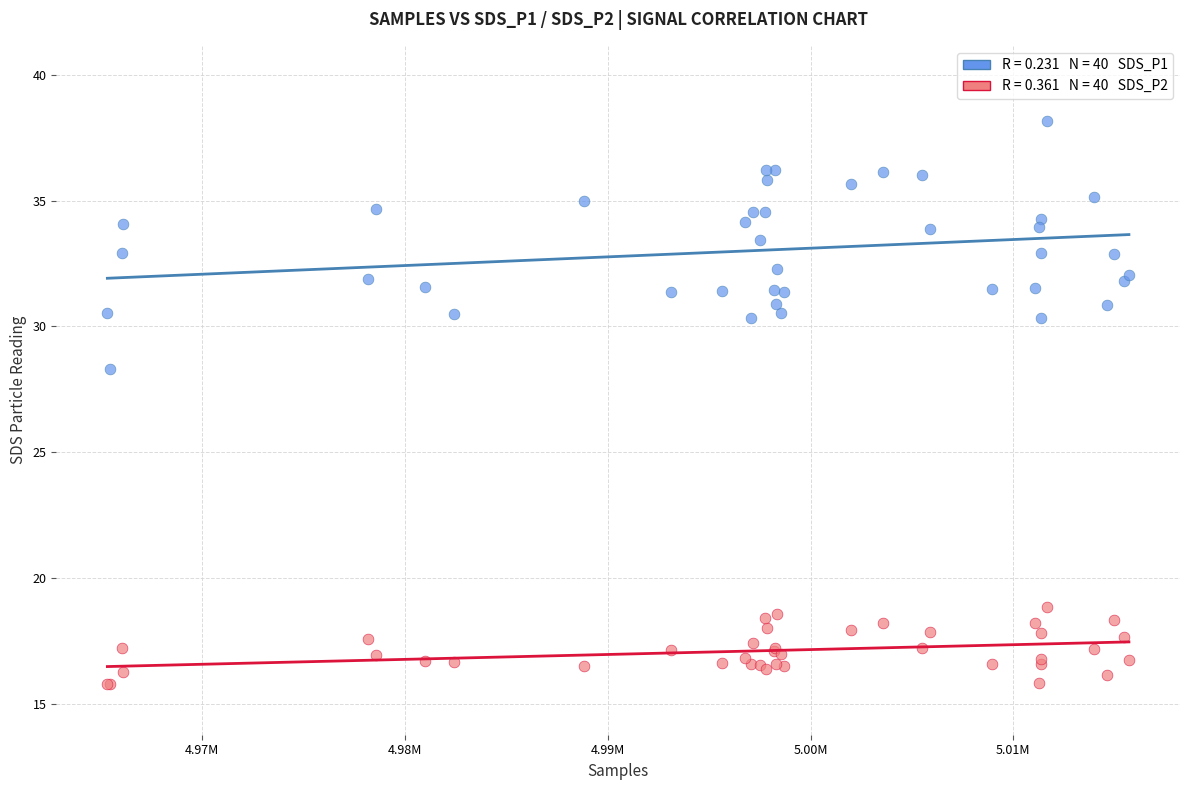

Across all series, what Y value is closest to 26?

28.3